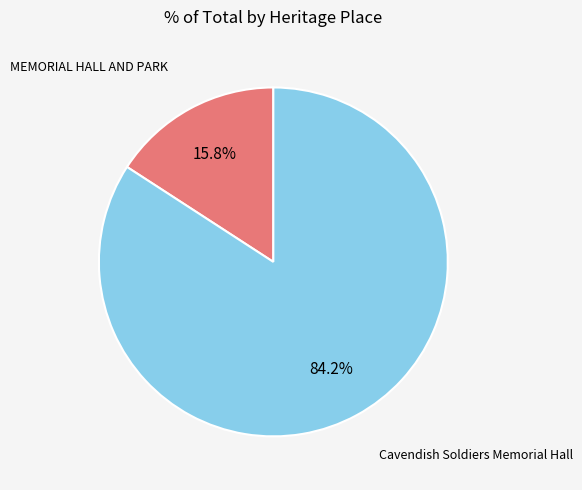

Is there a majority slice in this chart?

Yes